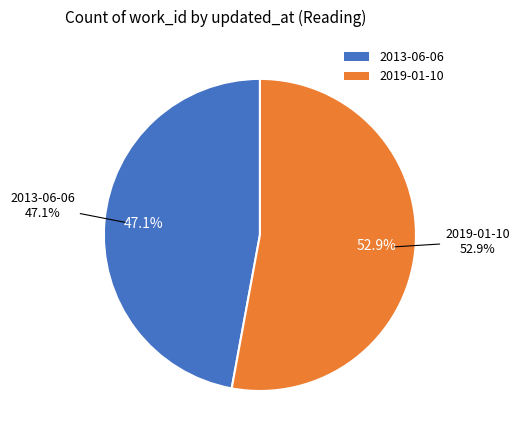

Which has a higher value, 2013-06-06 or 2019-01-10?

2019-01-10